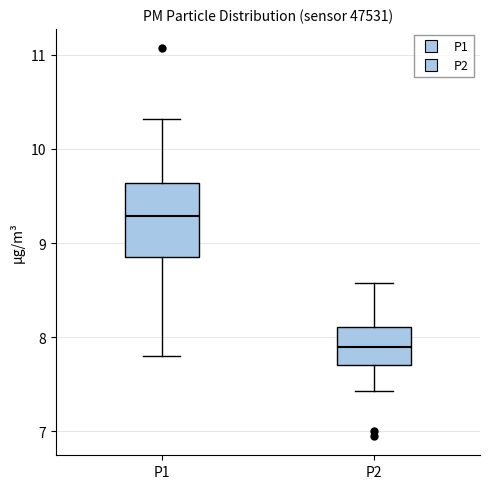

Reading left to right, read every box against the y-axis: the position of its median line, the range the box covers, and the ends of its whiskers. The values are not printed on the chart, so give them approximately, as read against the axis.

P1: median 9.3, box 8.9 to 9.6, whiskers 7.8 to 10.3
P2: median 7.9, box 7.7 to 8.1, whiskers 7.4 to 8.6